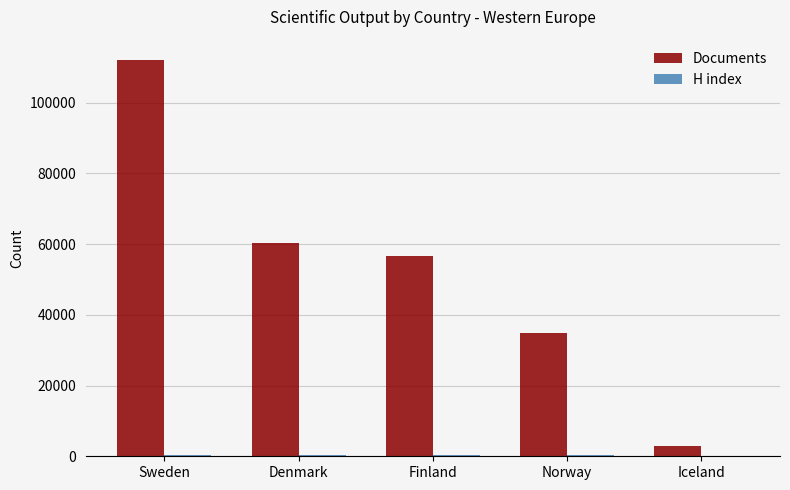

Between Sweden and Iceland, which series saw the biggest shift?

Documents